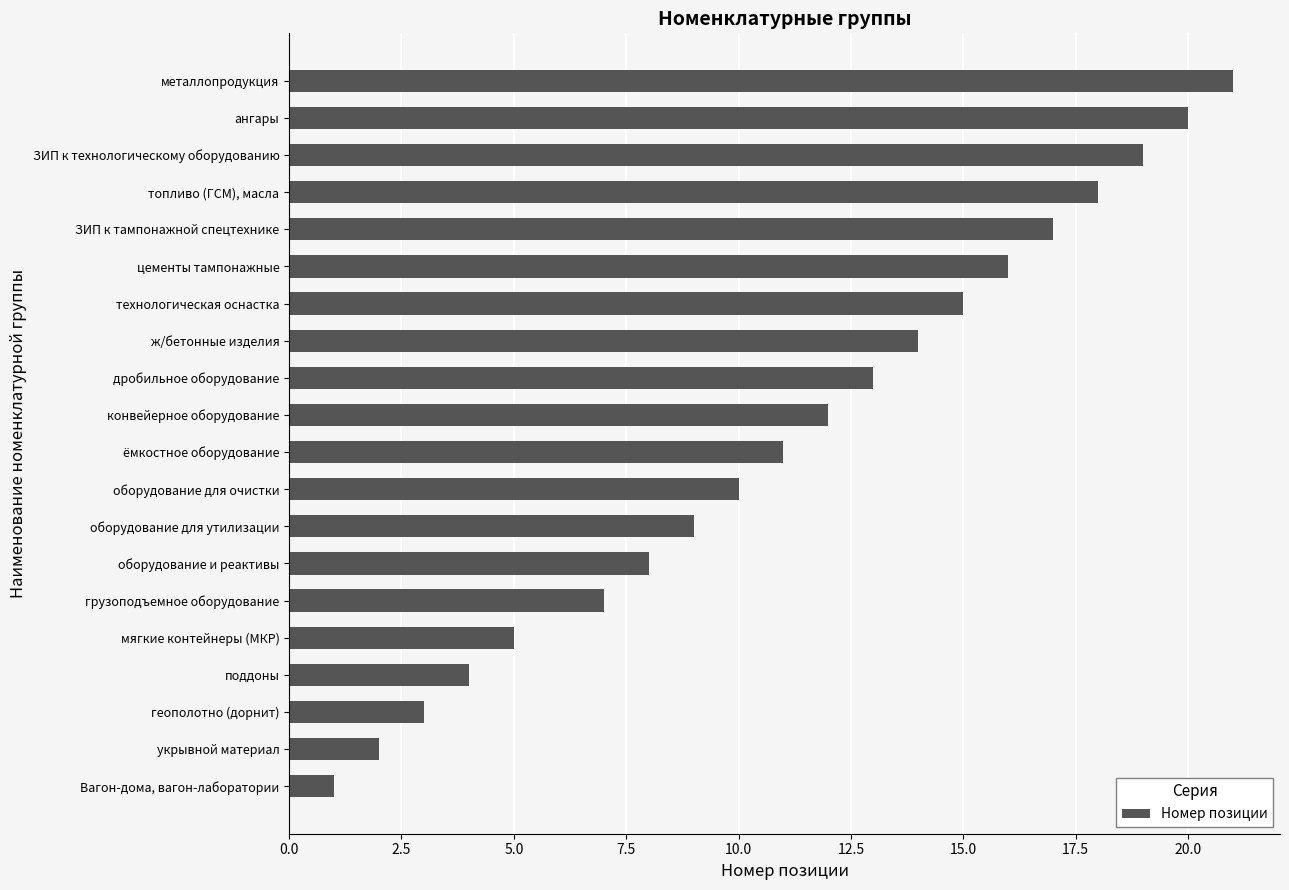

Which label corresponds to the largest value in the chart?

металлопродукция